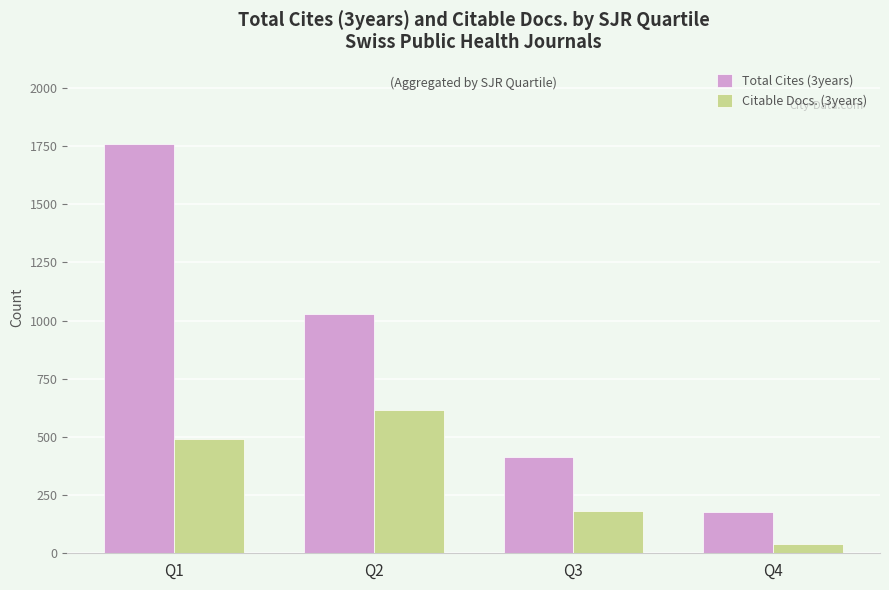

What is the difference between the maximum and minimum values in the Total Cites (3years) series?

1582